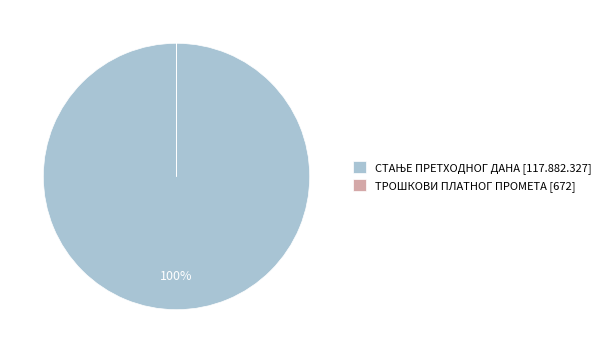

To the nearest percent, what is the average slice percentage?

50%